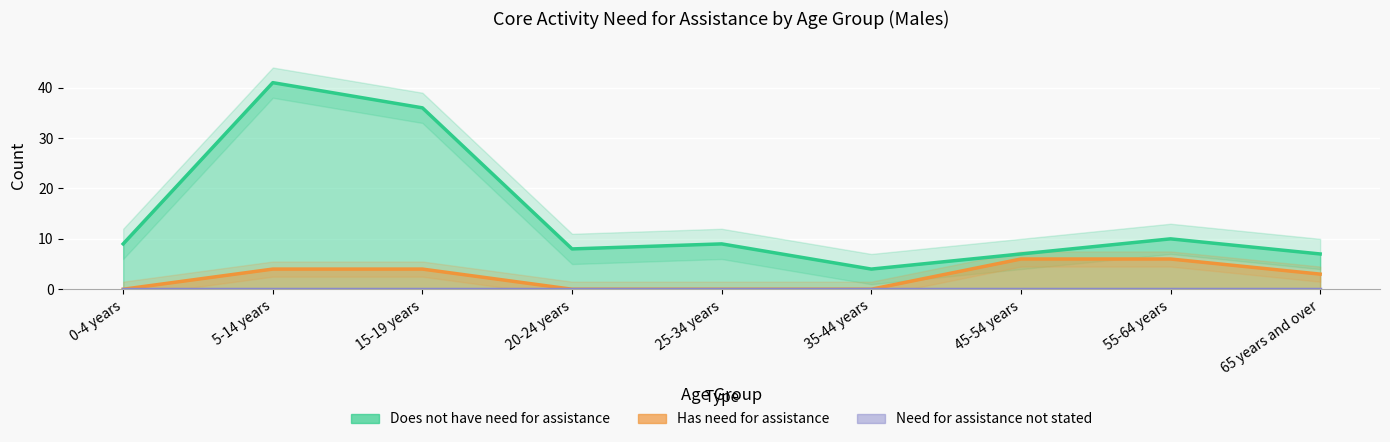

True or false: Does not have need for assistance has a value of 12 at 65 years and over.

False